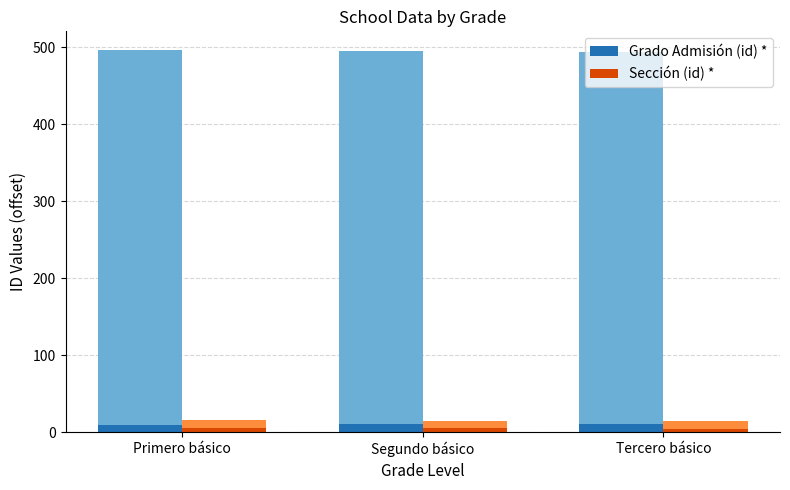

What are all the series names shown in the legend?

Grado Admisión (id) *, Sección (id) *